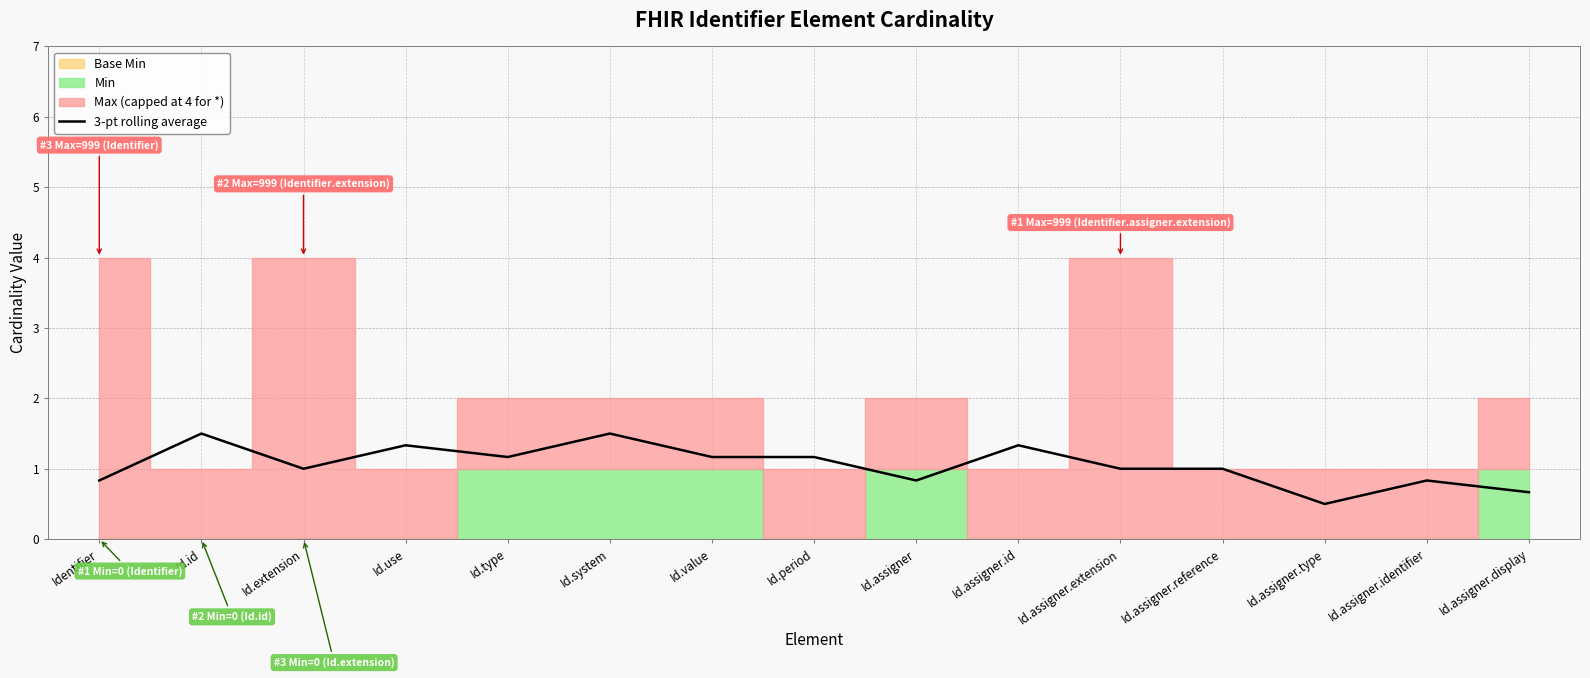

What is the difference between the second highest and second lowest values?

0.8